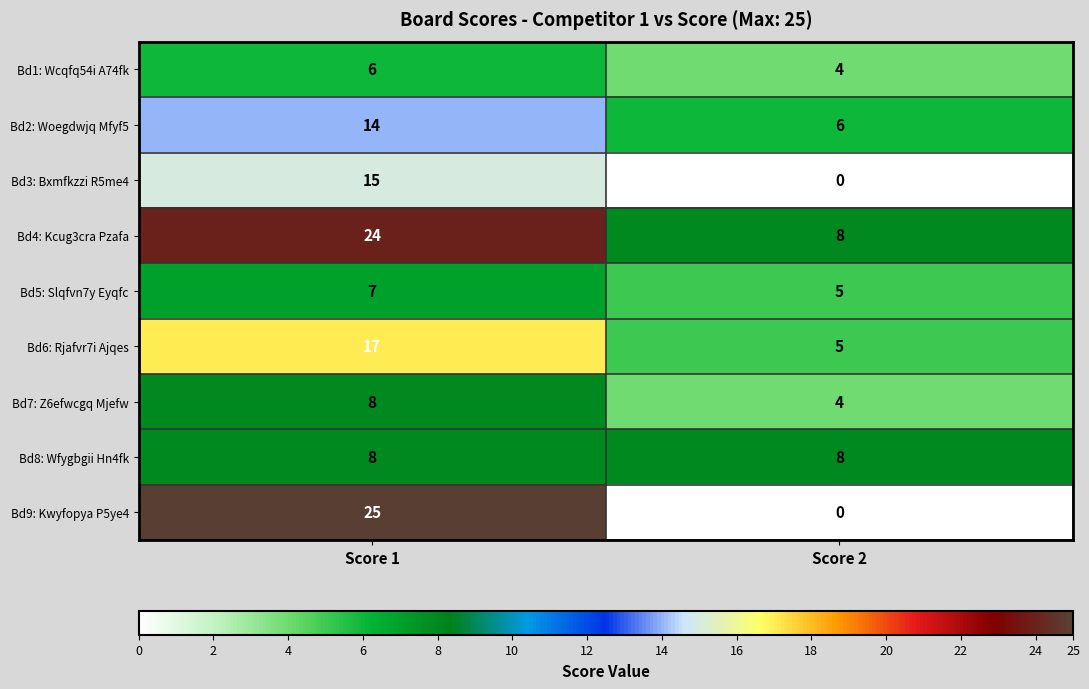

What is the average value of the Bd8: Wfygbgii Hn4fk series?

8